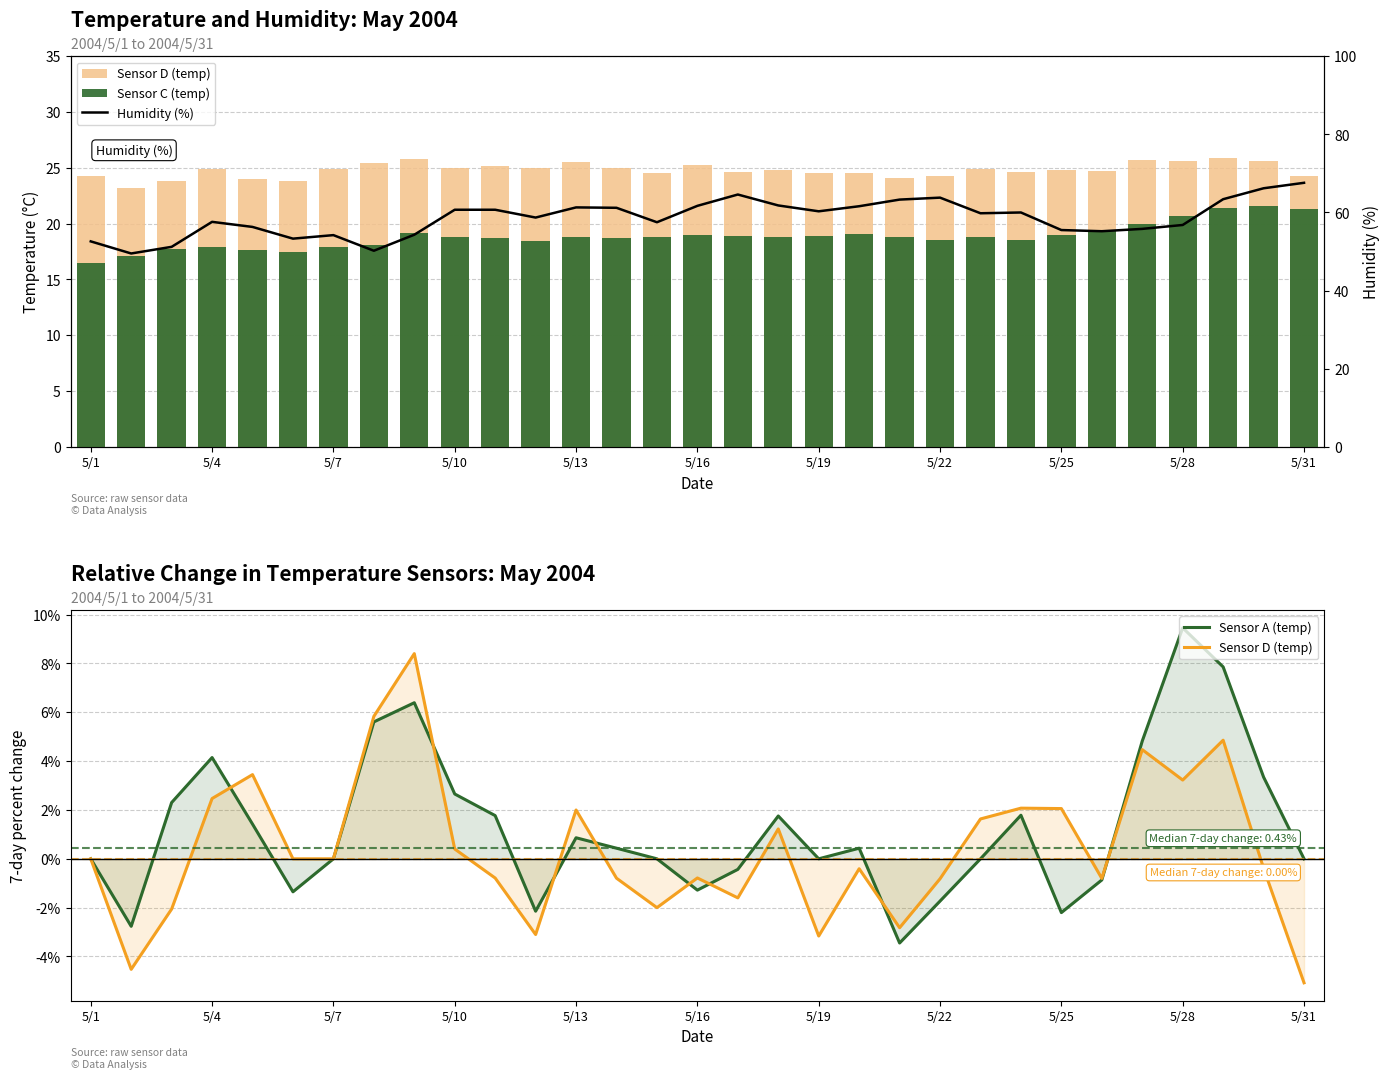

Count the number of categories in the chart.

31